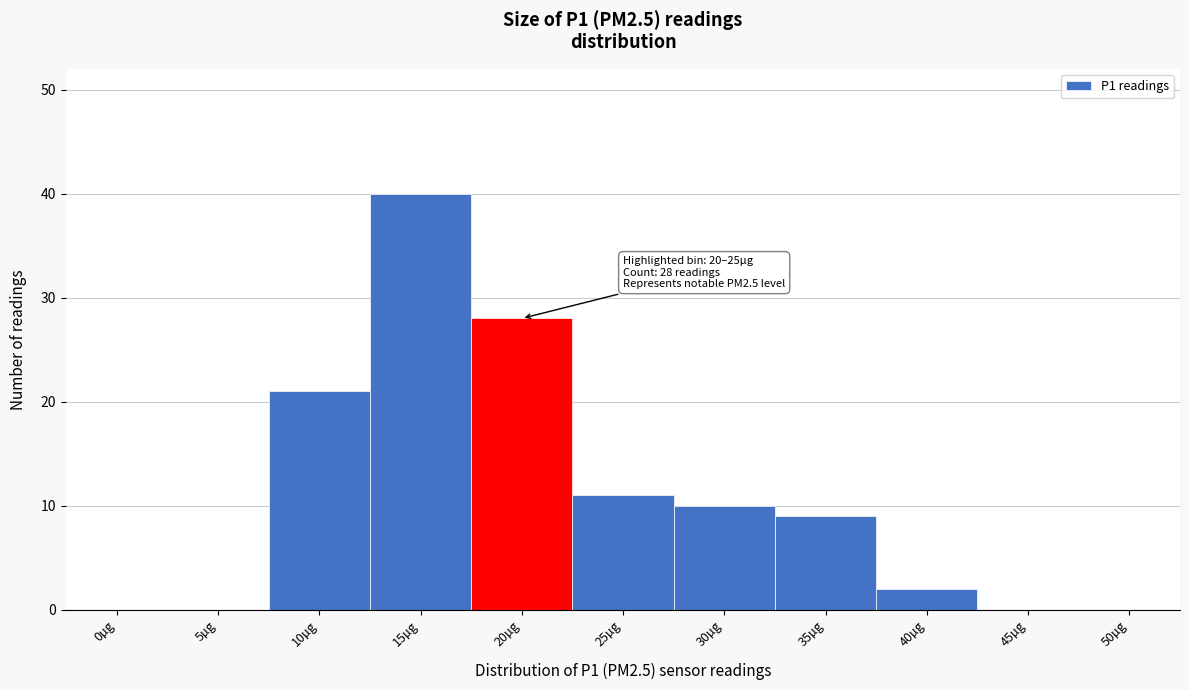

Reading left to right, list all the values displayed in this chart.

0µg=0	5µg=0	10µg=21	15µg=40	20µg=28	25µg=11	30µg=10	35µg=9	40µg=2	45µg=0	50µg=0